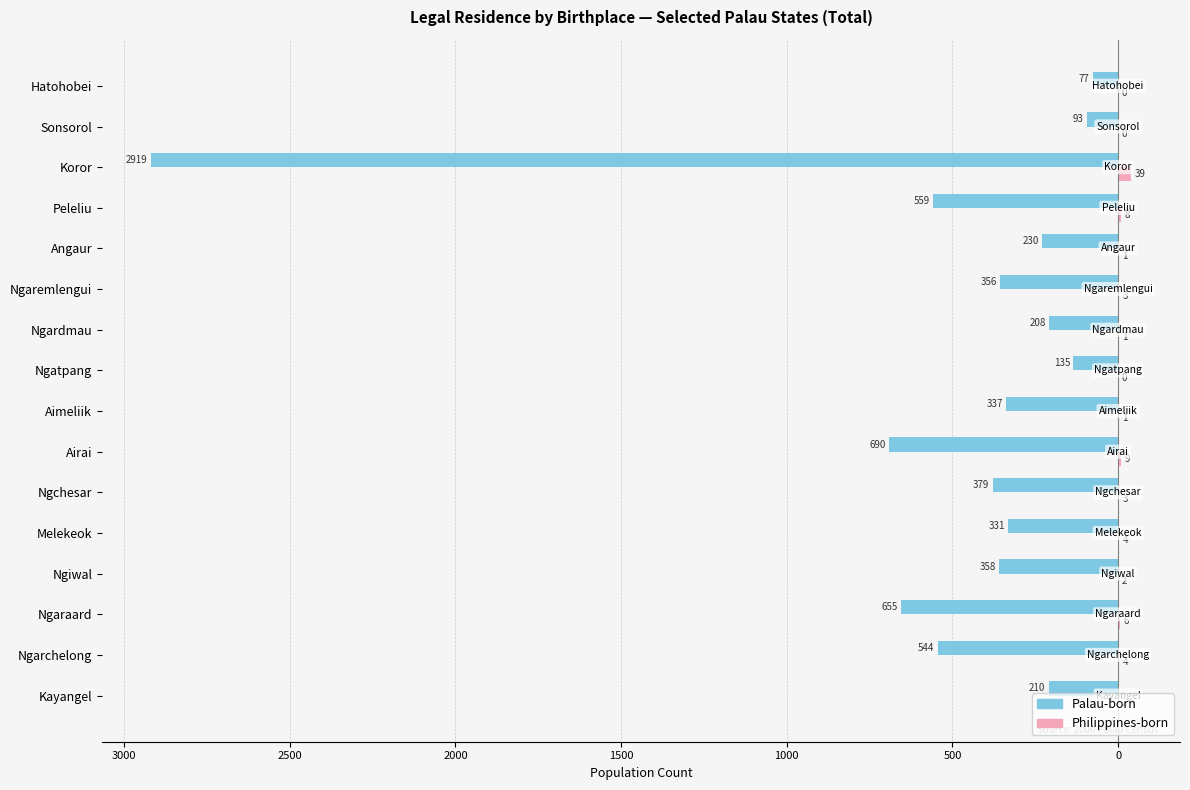

Which series has the largest range (max minus min)?

Palau-born